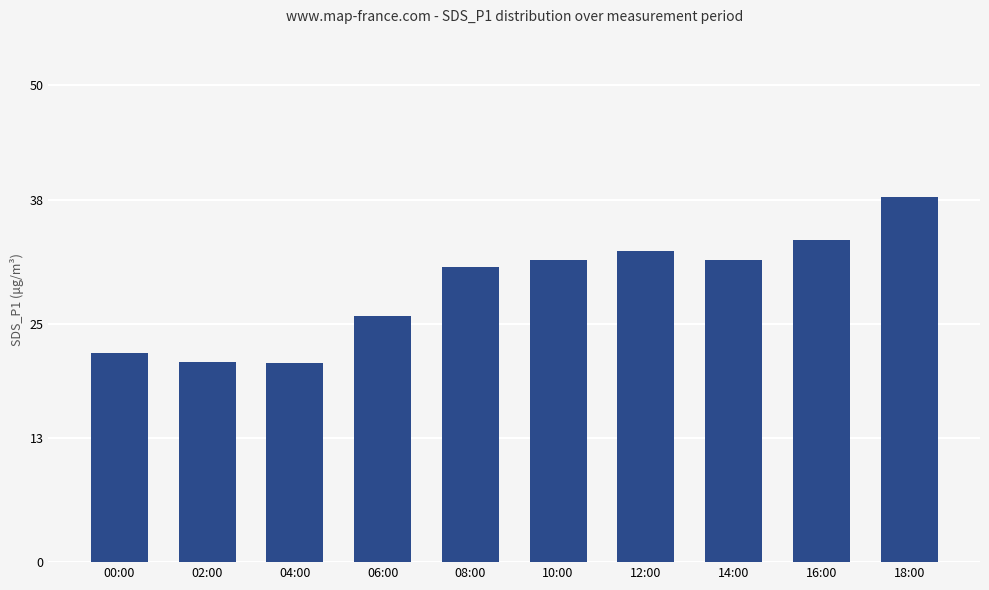

What is the minimum value shown in the chart?

20.9